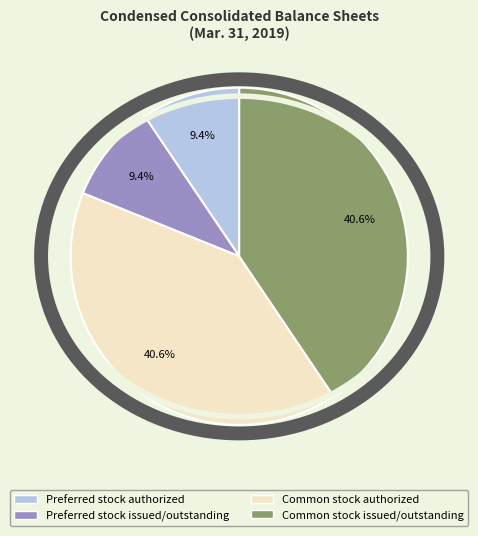

What percentage is the Common stock authorized slice, to the nearest percent?

41%